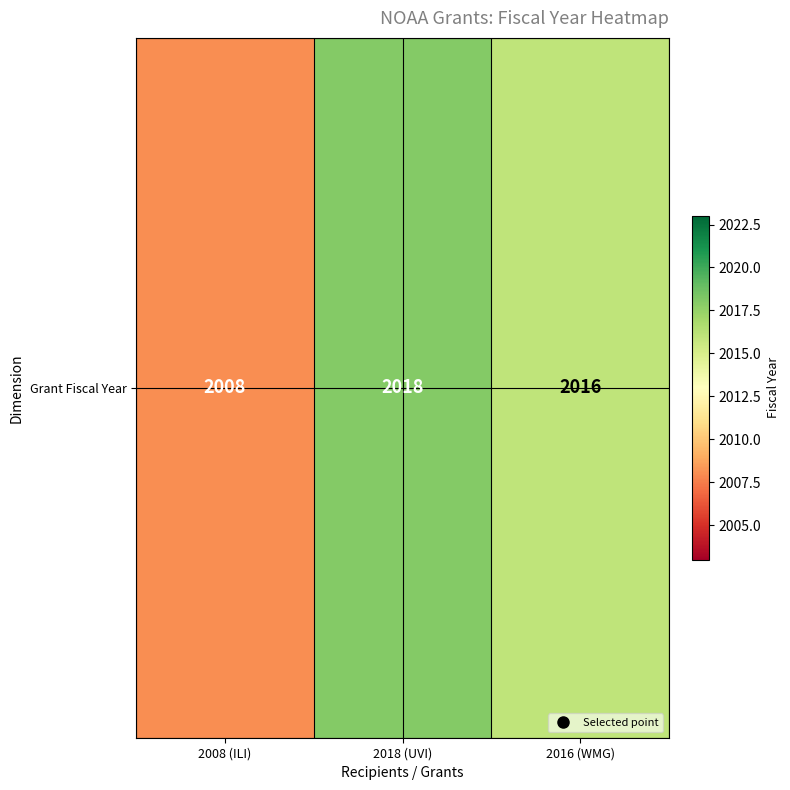

Reading left to right, what are all the values shown in this chart?

2008 (ILI)=2008	2018 (UVI)=2018	2016 (WMG)=2016